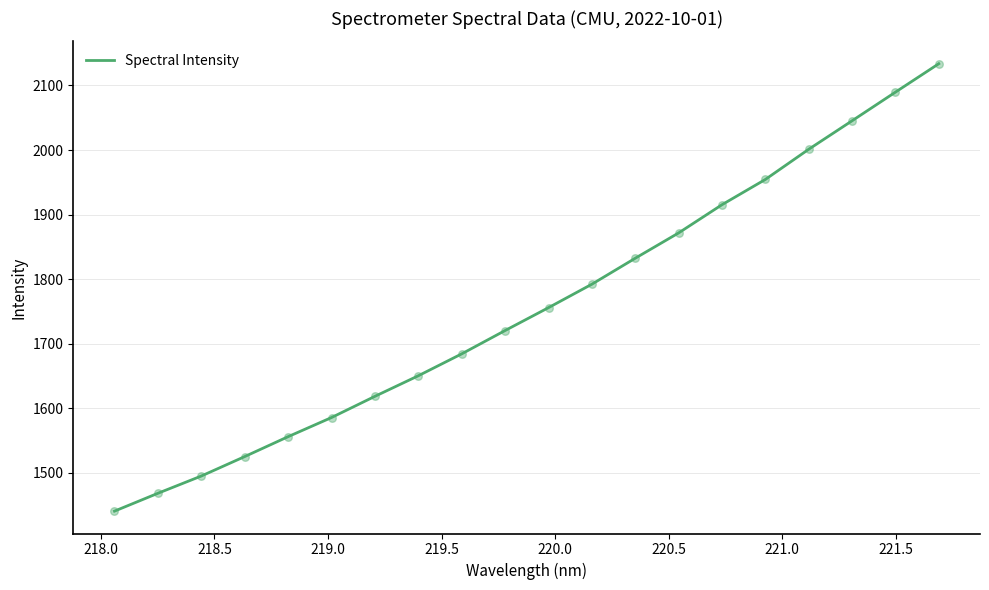

What is the minimum value shown in the chart?

1440.8